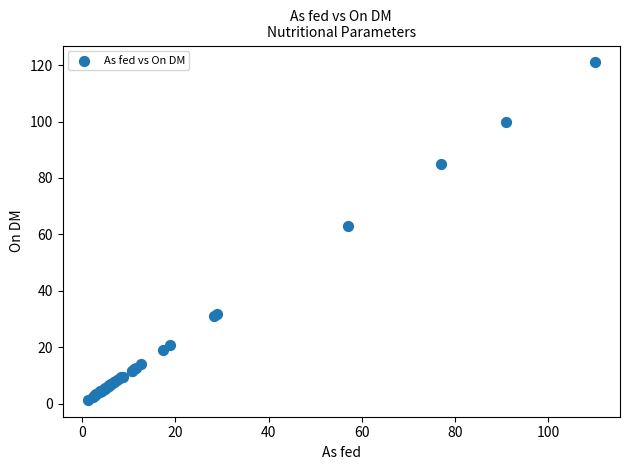

What Y value in the scatter plot is closest to 61?

63.0